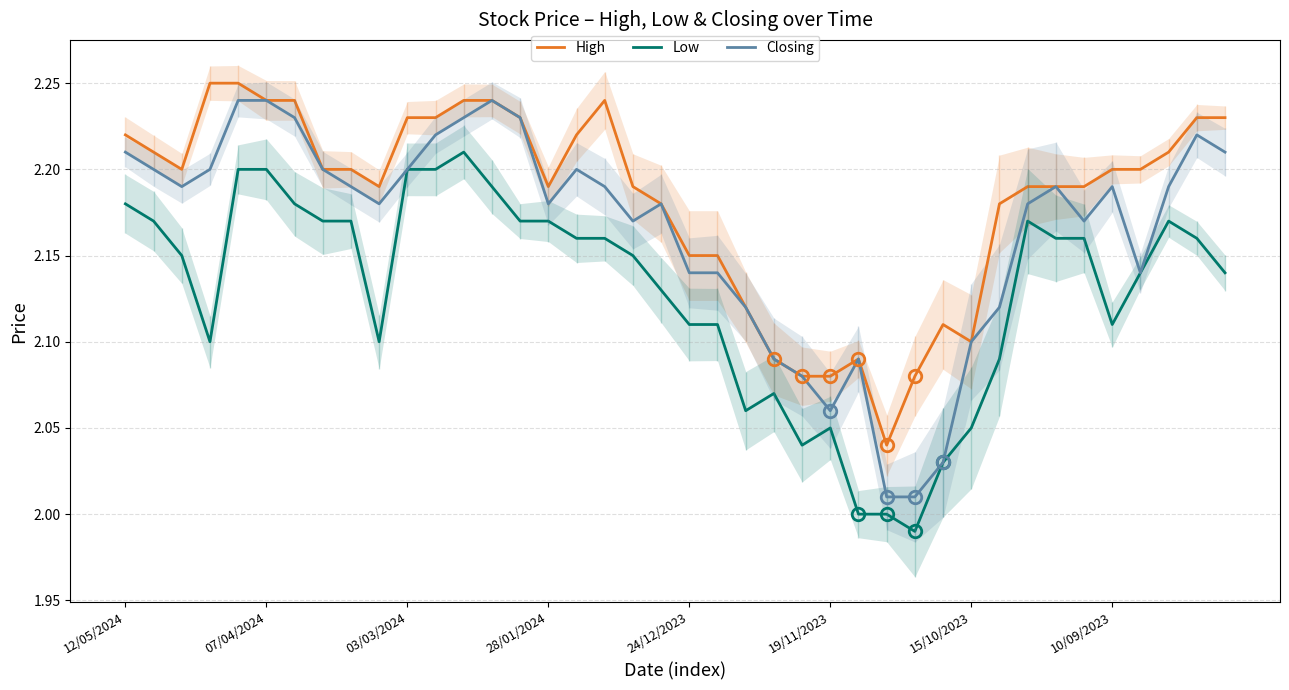

True or false: Low and High cross at least once.

False